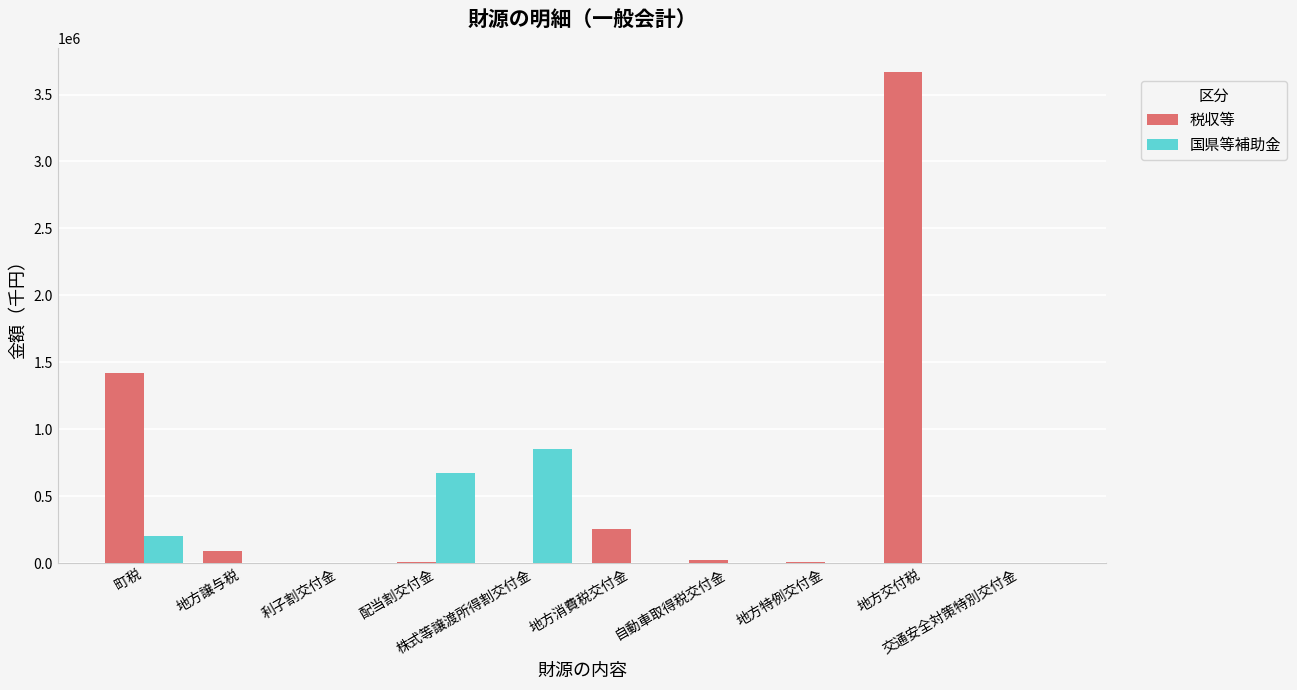

What is the sum of all 国県等補助金 values?

1725967